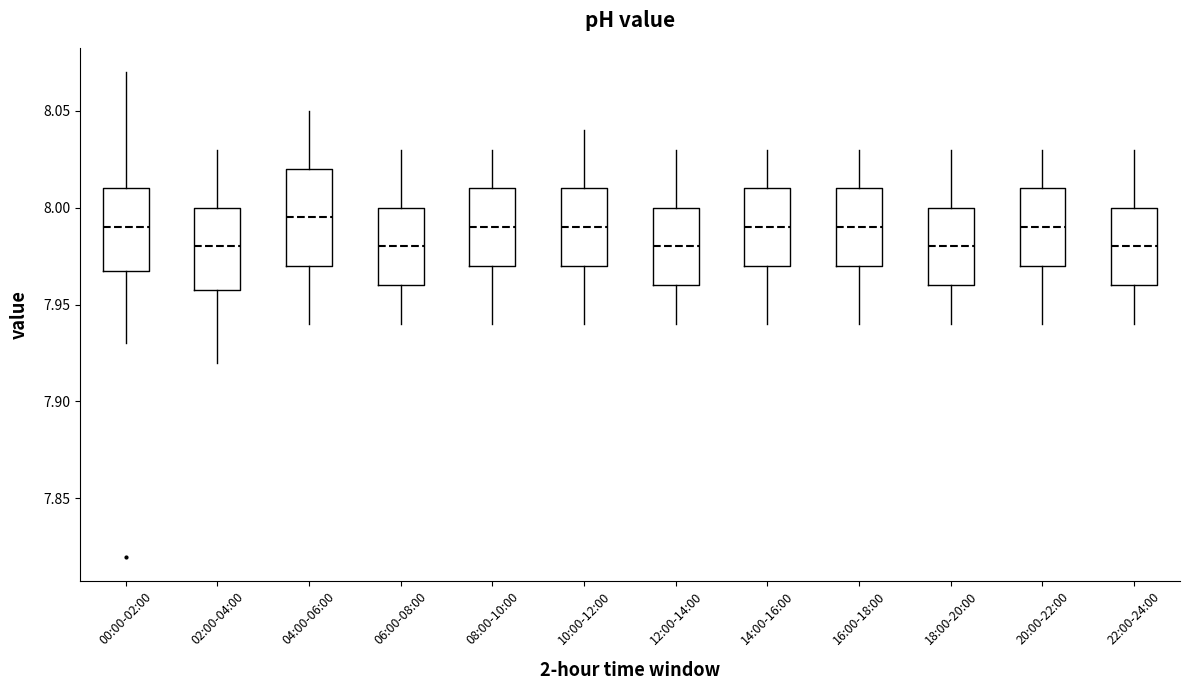

Reading left to right, transcribe this box plot: for each box, give where its median line is, the range the box spans, and where its two whiskers end, as read against the y-axis. The values are not printed on the chart, so give them approximately, as read against the axis.

00:00-02:00: median 7.990, box 7.970 to 8.010, whiskers 7.930 to 8.070
02:00-04:00: median 7.980, box 7.960 to 8.000, whiskers 7.920 to 8.030
04:00-06:00: median 7.995, box 7.970 to 8.020, whiskers 7.940 to 8.050
06:00-08:00: median 7.980, box 7.960 to 8.000, whiskers 7.940 to 8.030
08:00-10:00: median 7.990, box 7.970 to 8.010, whiskers 7.940 to 8.030
10:00-12:00: median 7.990, box 7.970 to 8.010, whiskers 7.940 to 8.040
12:00-14:00: median 7.980, box 7.960 to 8.000, whiskers 7.940 to 8.030
14:00-16:00: median 7.990, box 7.970 to 8.010, whiskers 7.940 to 8.030
16:00-18:00: median 7.990, box 7.970 to 8.010, whiskers 7.940 to 8.030
18:00-20:00: median 7.980, box 7.960 to 8.000, whiskers 7.940 to 8.030
20:00-22:00: median 7.990, box 7.970 to 8.010, whiskers 7.940 to 8.030
22:00-24:00: median 7.980, box 7.960 to 8.000, whiskers 7.940 to 8.030